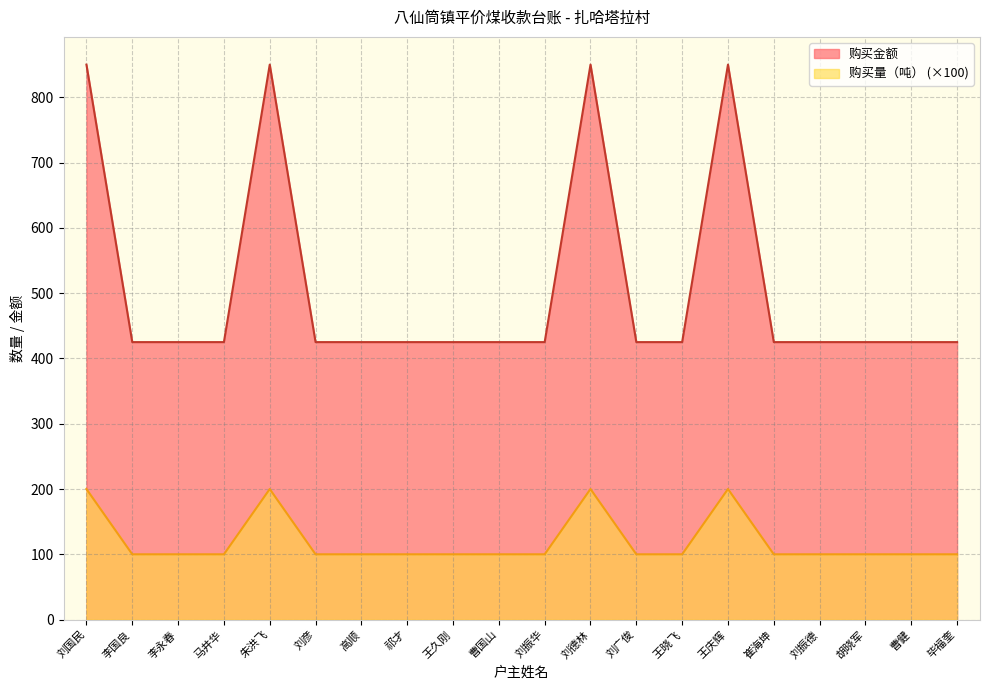

What is the minimum value for 购买金额?

425